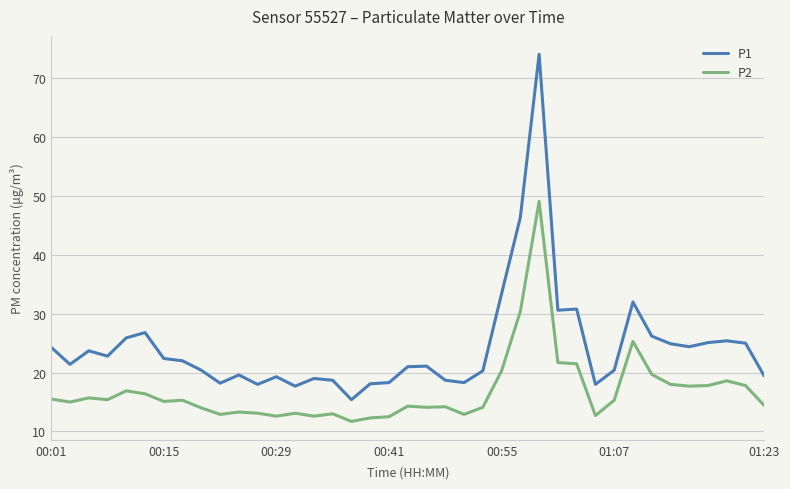

What is the average value of the P2 series?

16.8